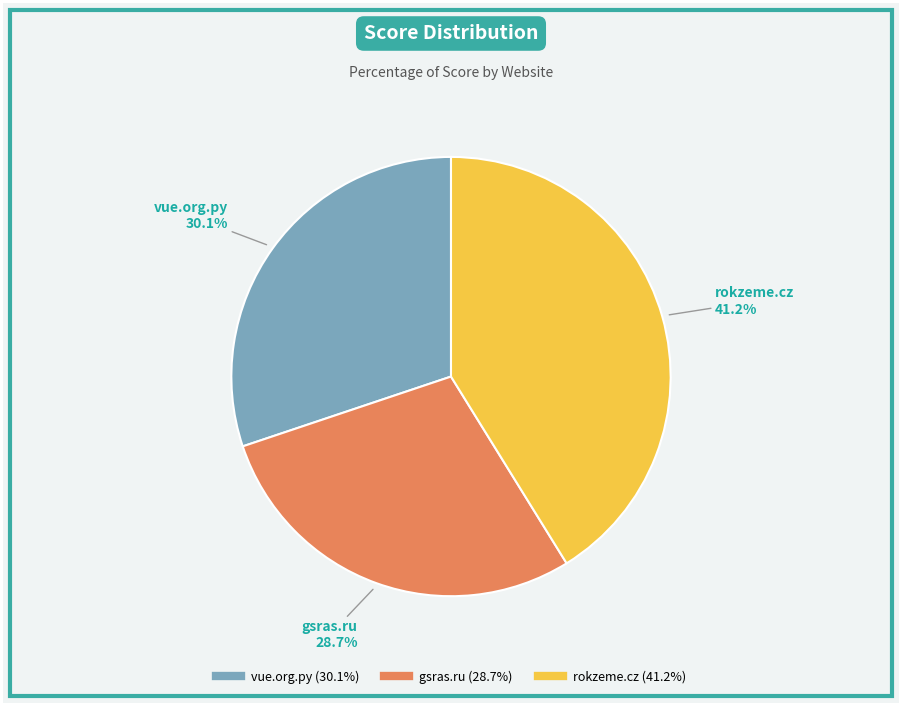

Is there any slice that represents more than half of the pie?

No